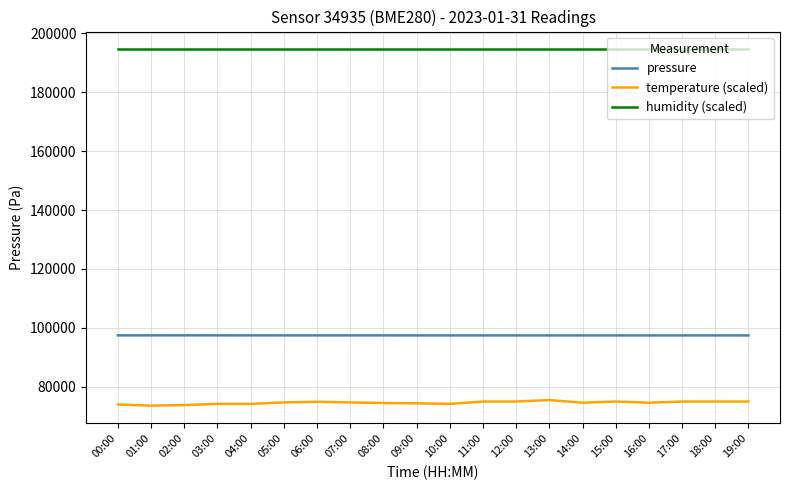

Which series has the widest spread of values?

temperature (scaled)